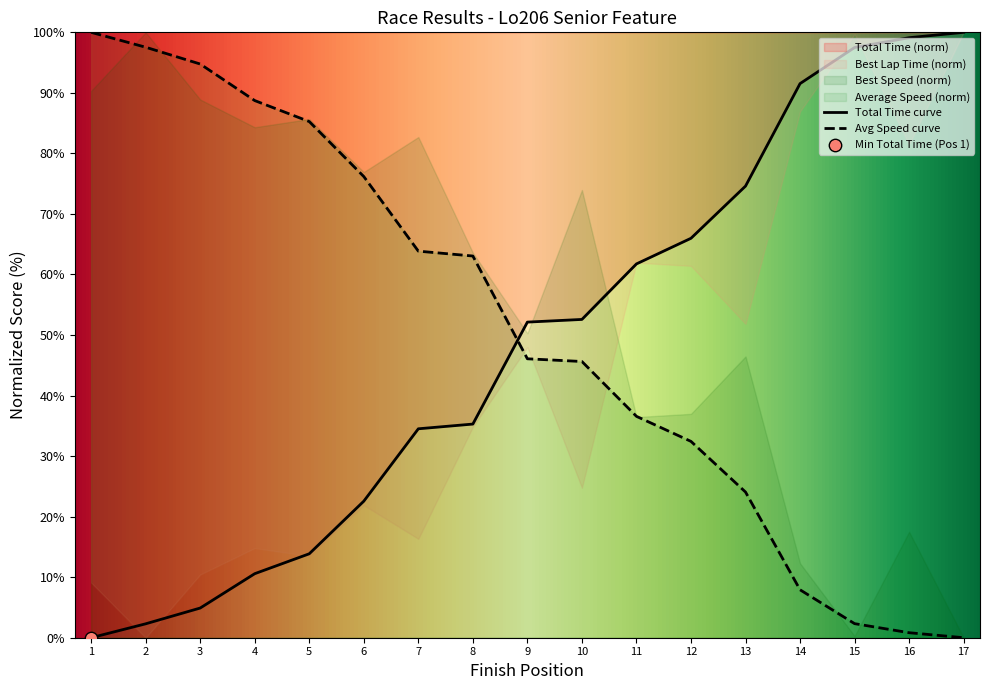

Which series has the largest Y range (max minus min)?

Total Time